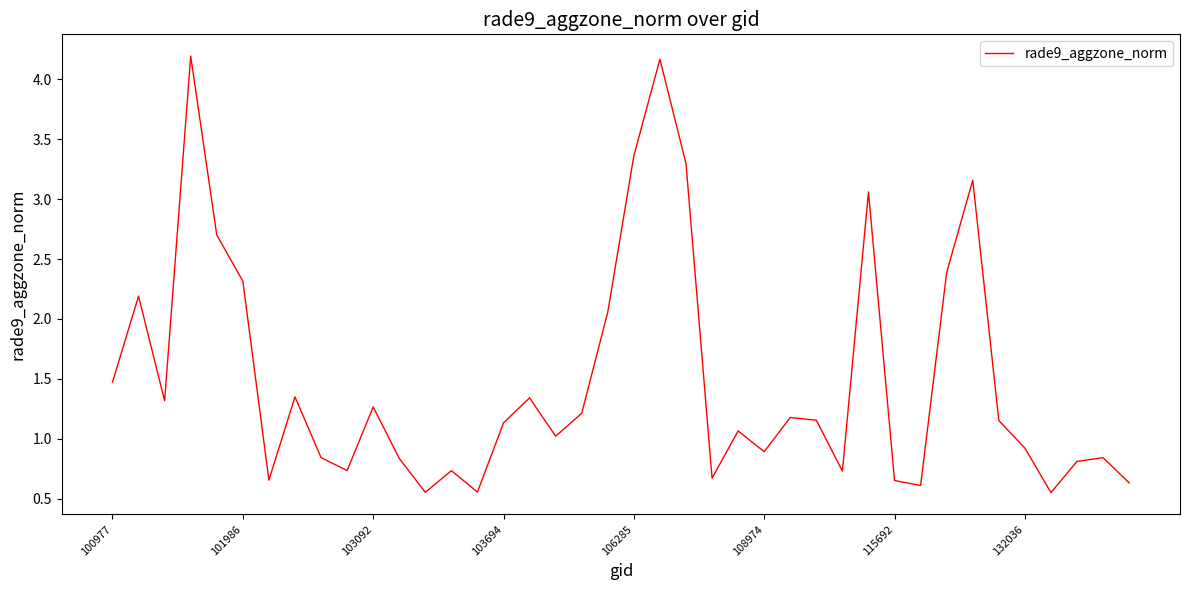

How many lines are shown in the chart?

1